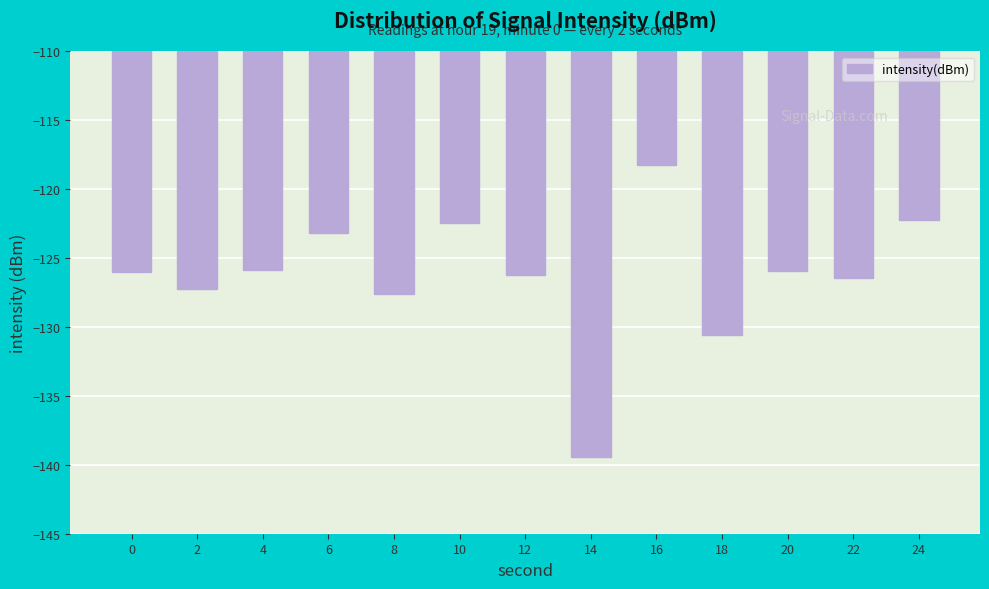

How many data points are less than -125?

9